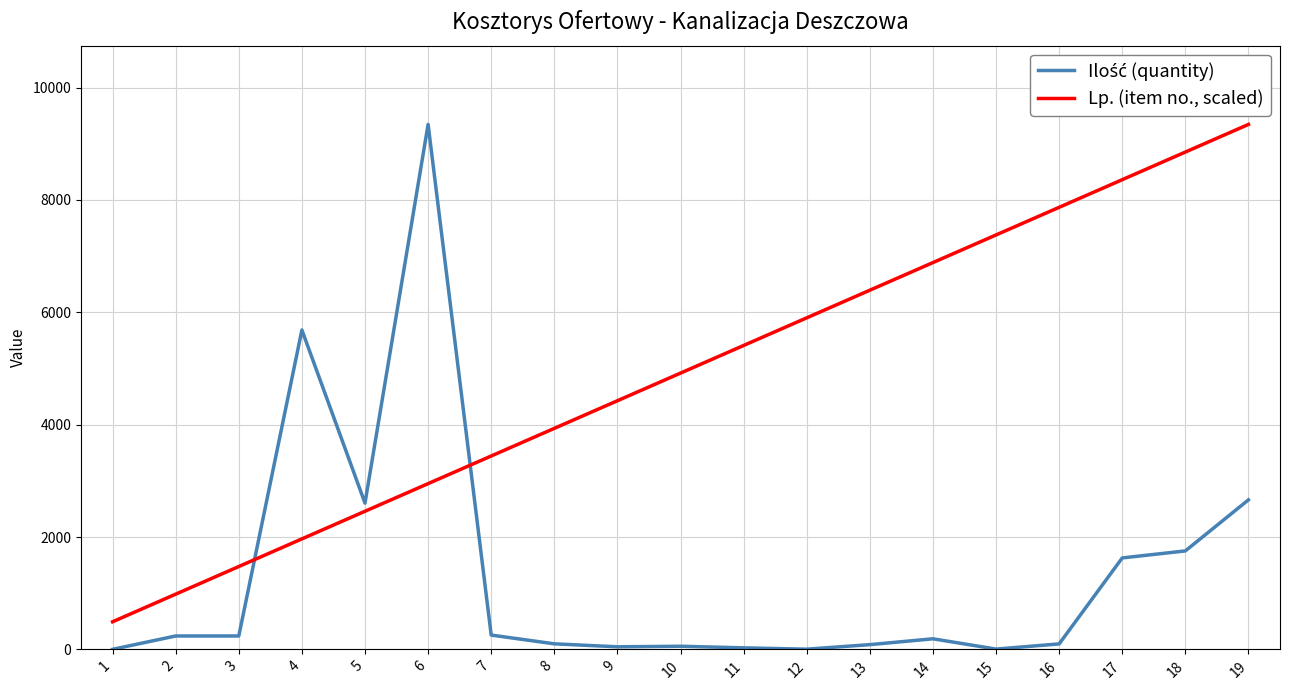

What is the greatest value displayed?

9344.3